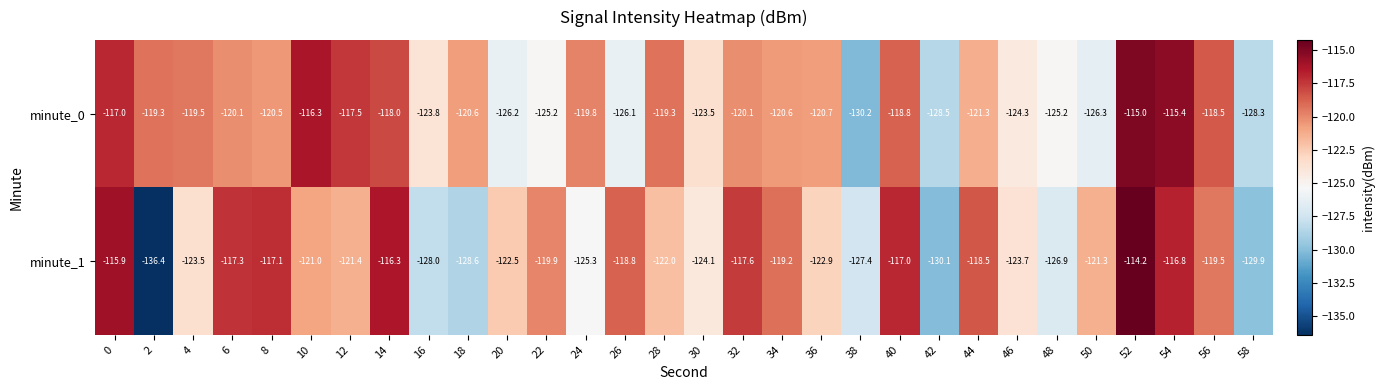

At which category is the sum across all series the highest?

52